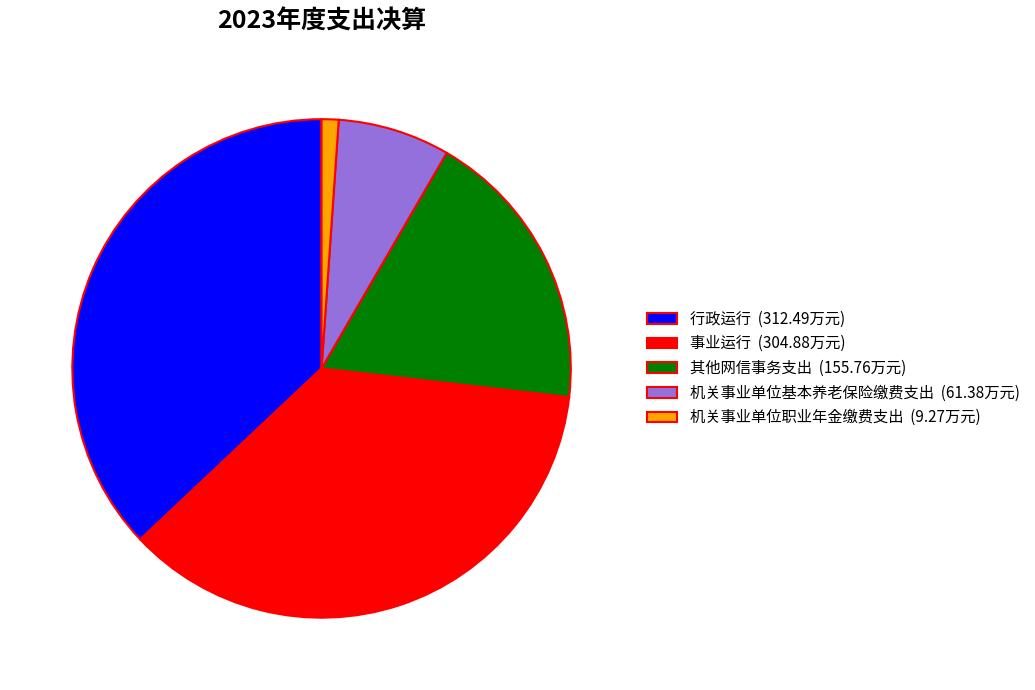

What is the ratio of the value at 行政运行 to the value at 机关事业单位基本养老保险缴费支出?

5.1